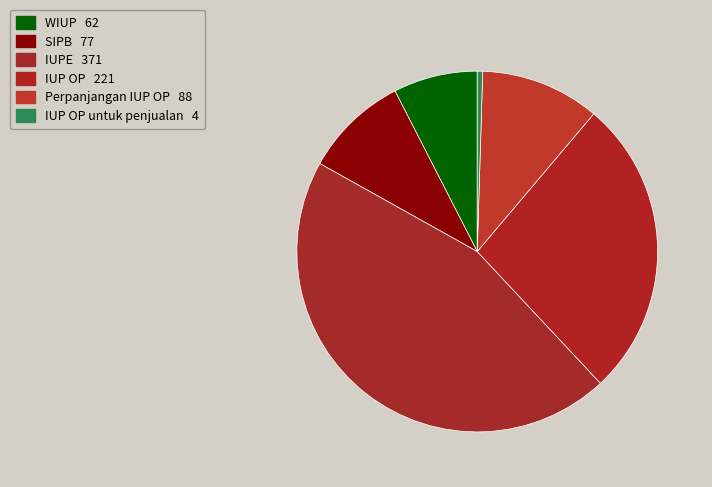

Rank the categories by value from highest to lowest.

IUPE, IUP OP, Perpanjangan IUP OP, SIPB, WIUP, IUP OP untuk penjualan